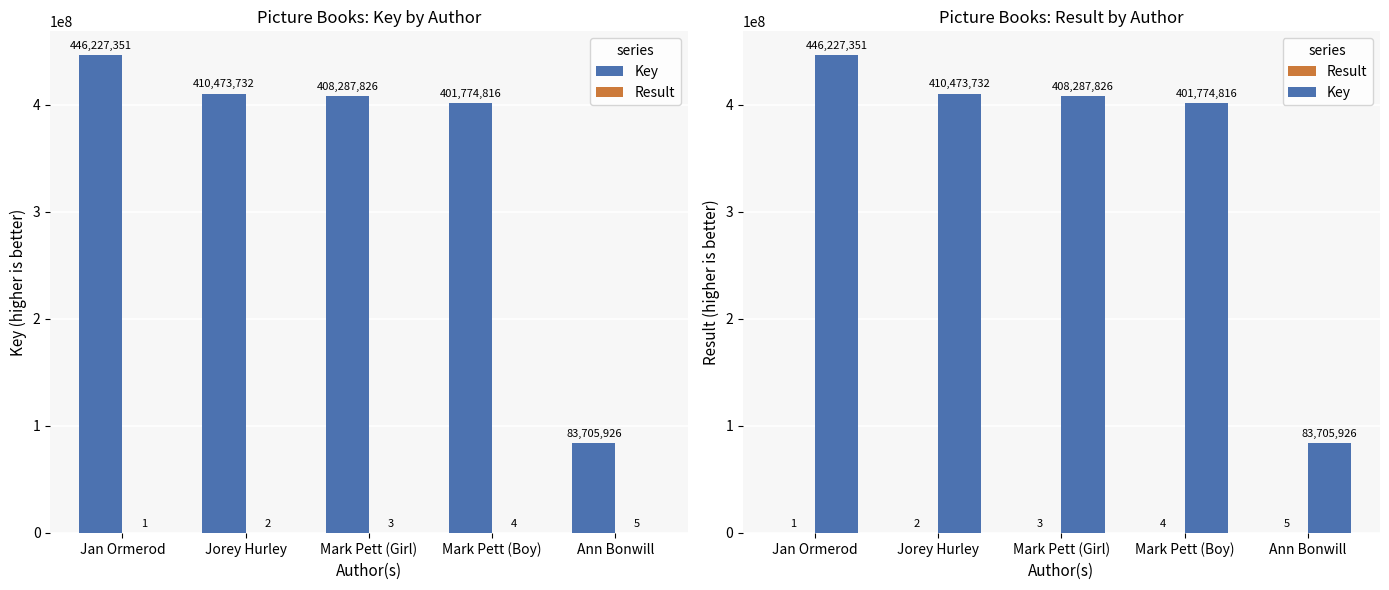

Reading left to right, transcribe all the data shown in this chart.

Key: 446227351	410473732	408287826	401774816	83705926
Result: 1	2	3	4	5